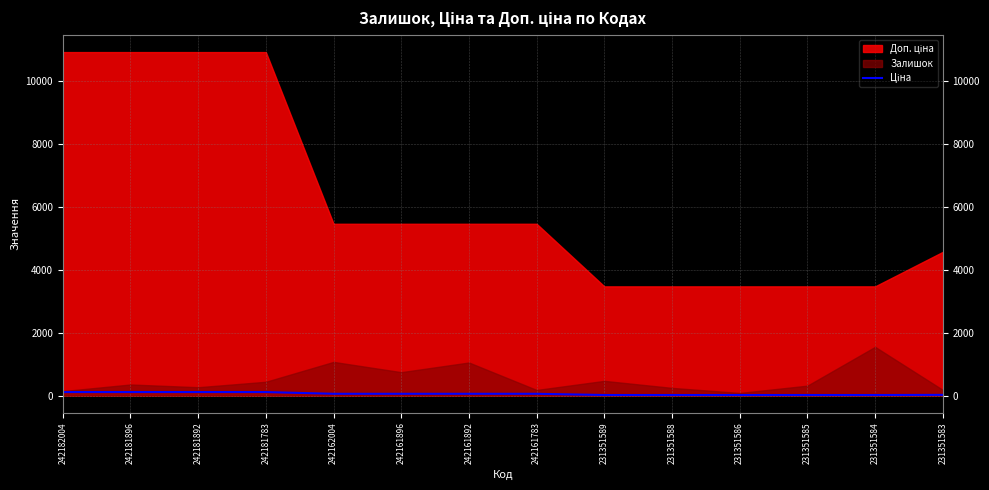

True or false: the data shows 109.0 at 242181892.

True